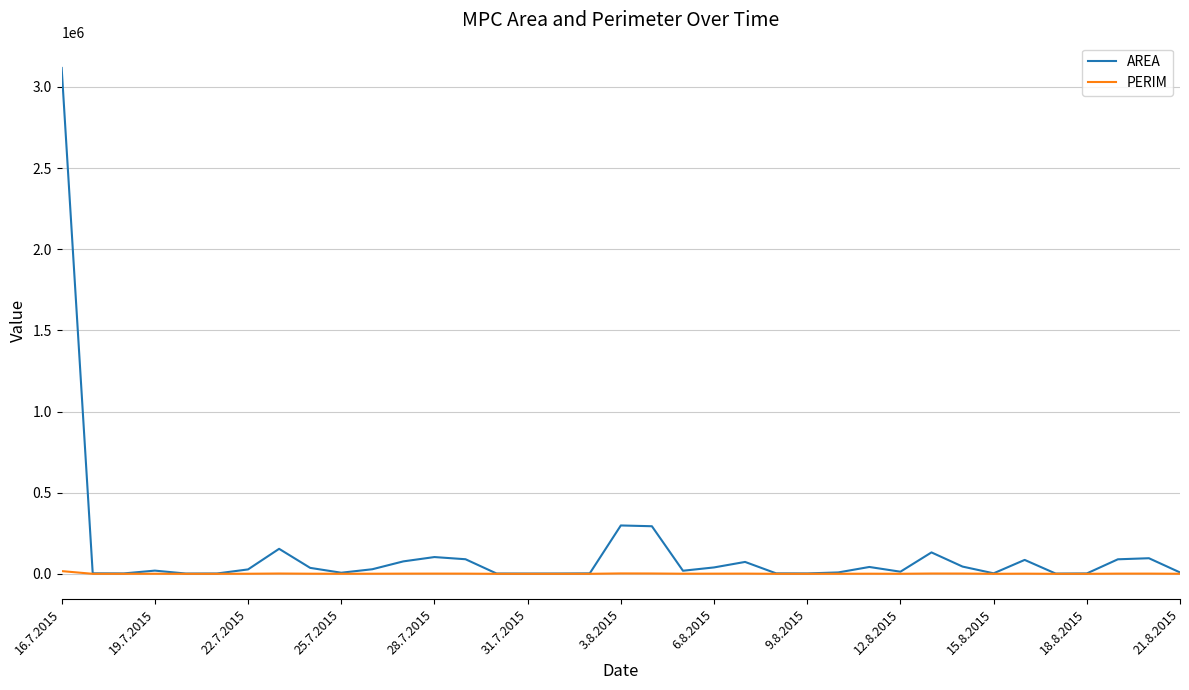

True or false: AREA has more than 0 points higher than both neighbors.

True